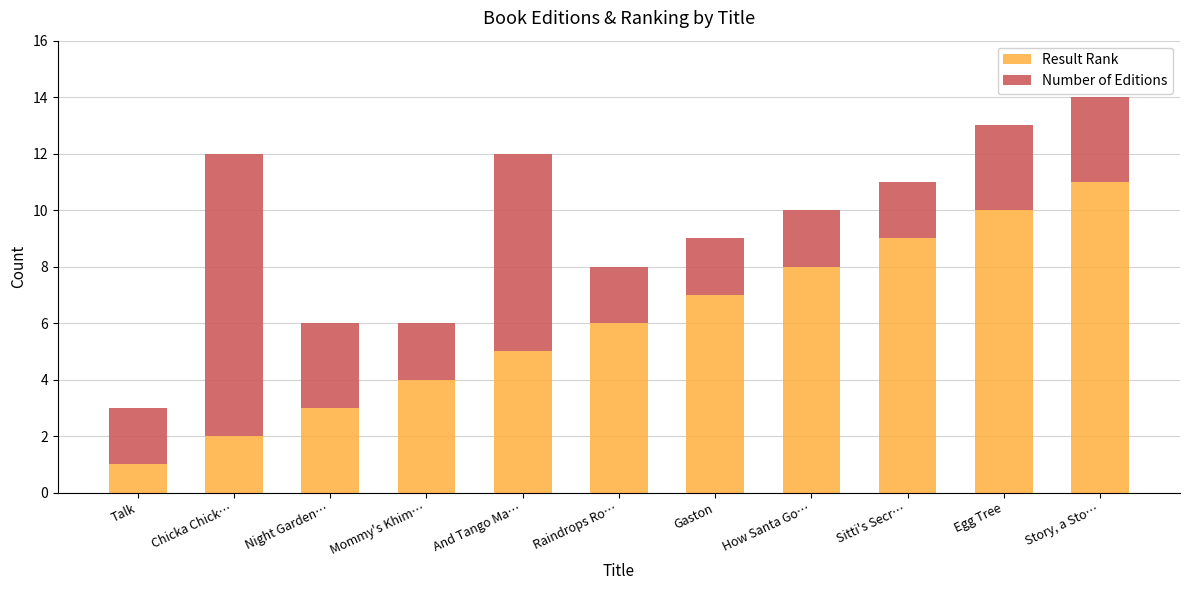

Which category has the lowest value in the Result Rank series?

Talk